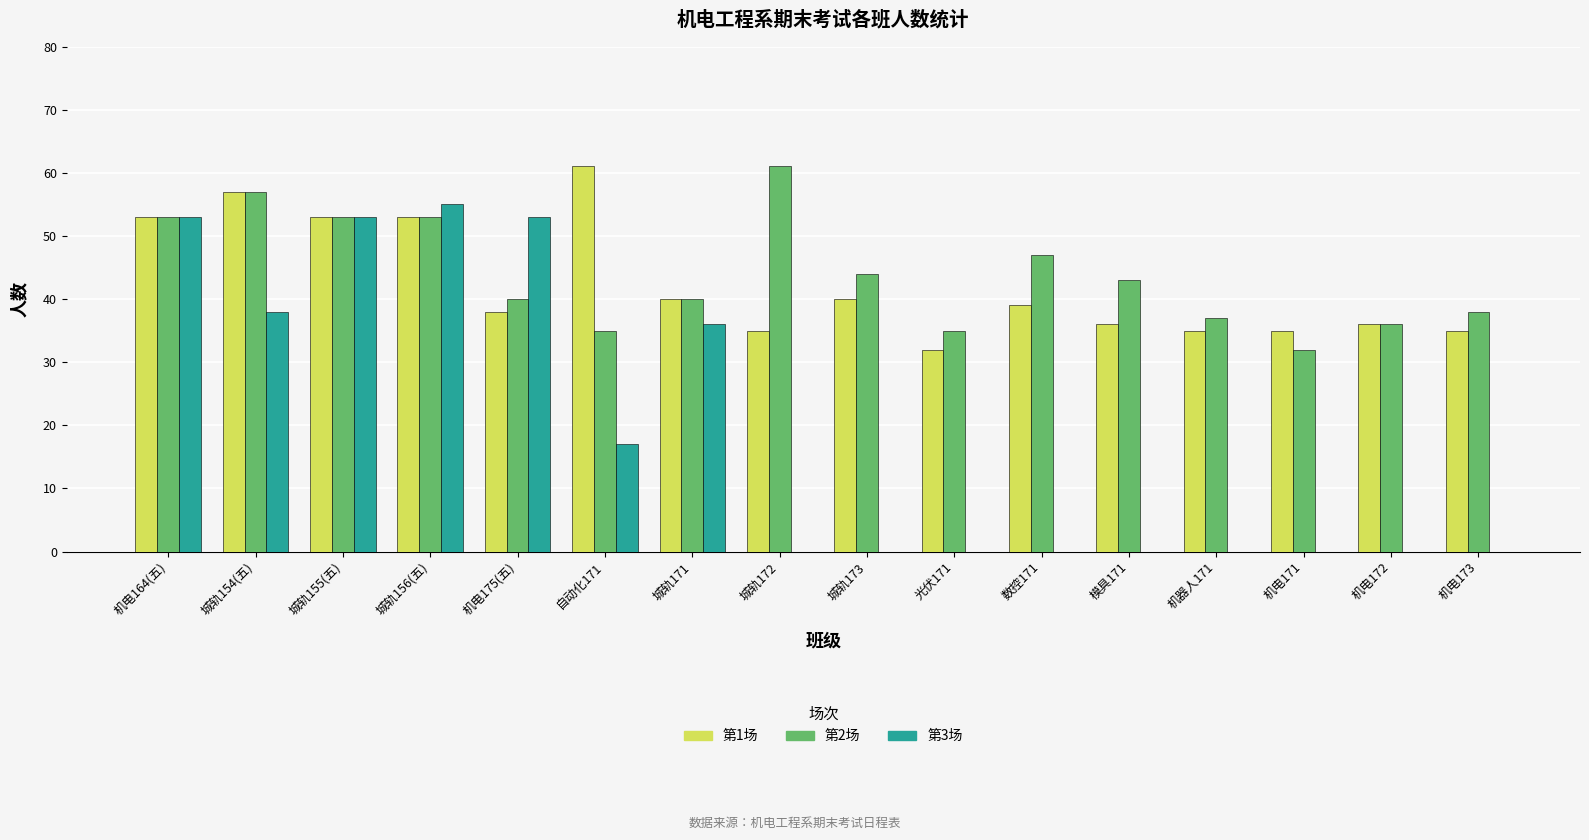

At which label does 第1场 reach its peak?

自动化171